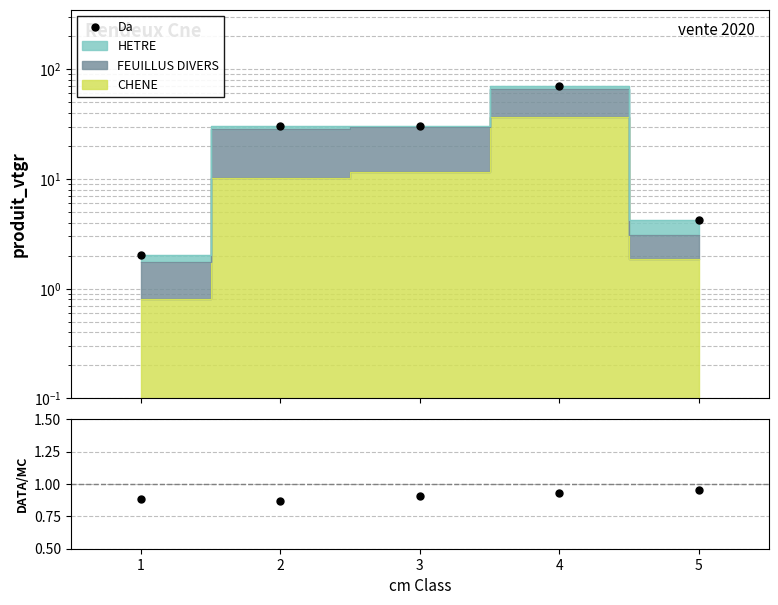

What is the difference between the highest and lowest values at 3?

29.7